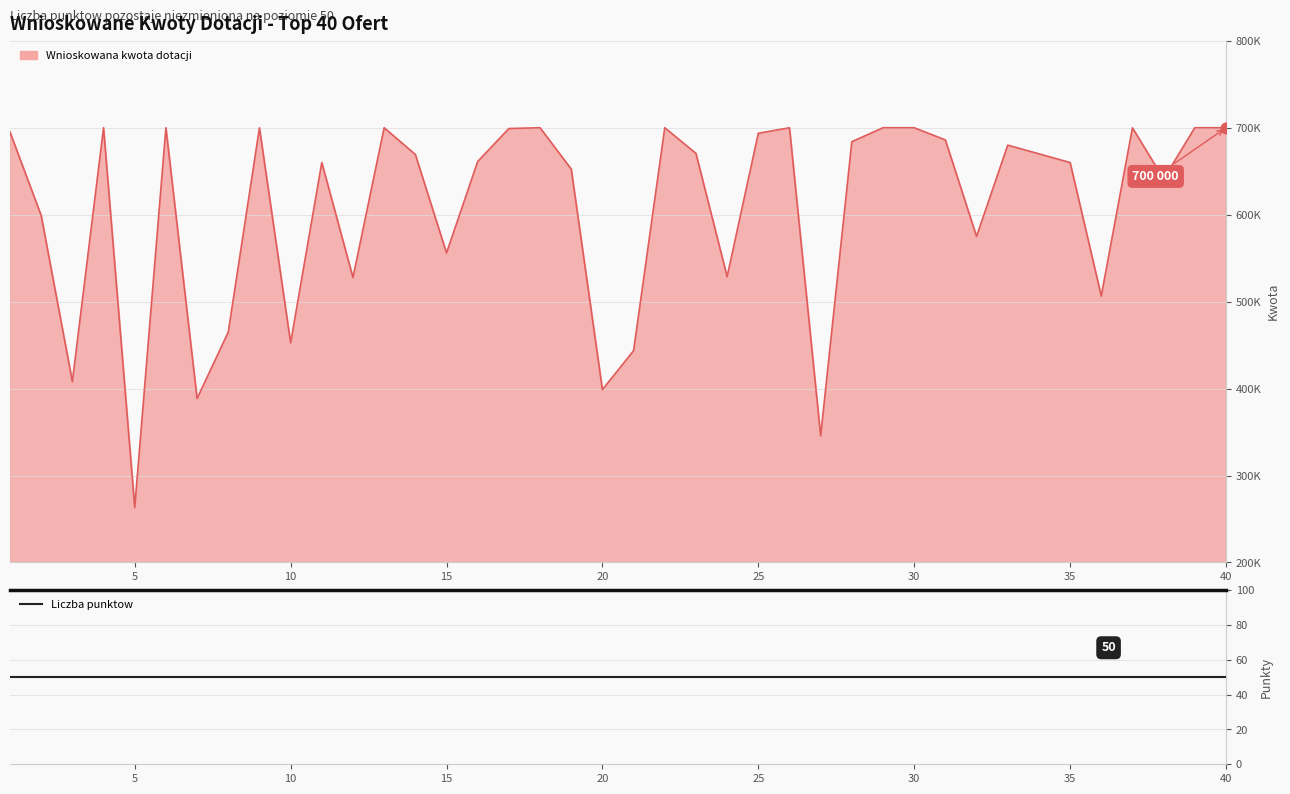

What is the change in value from 15 to 28?

+128000